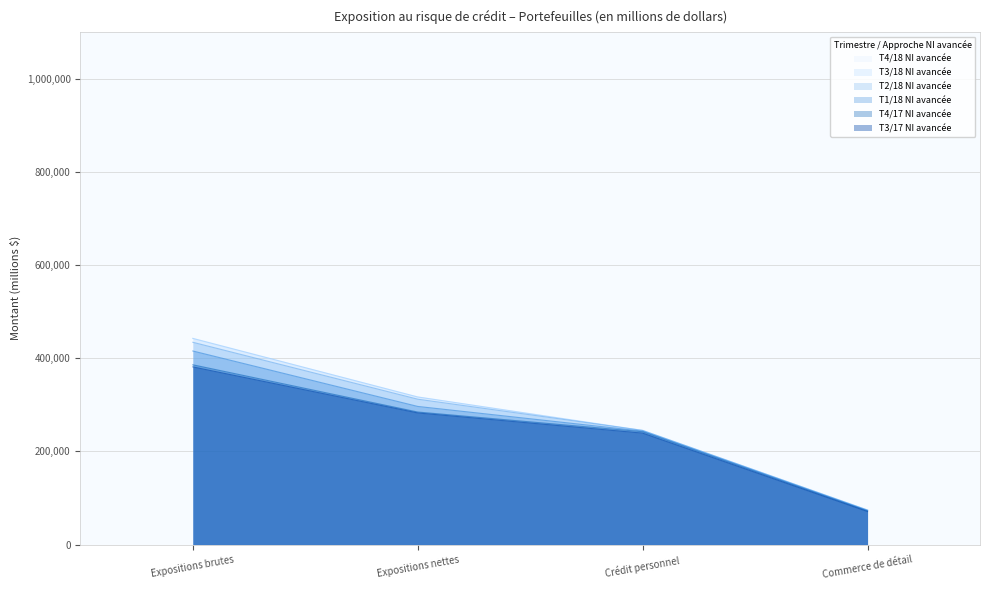

What is the maximum value for T3/18 NI avancée?

442645